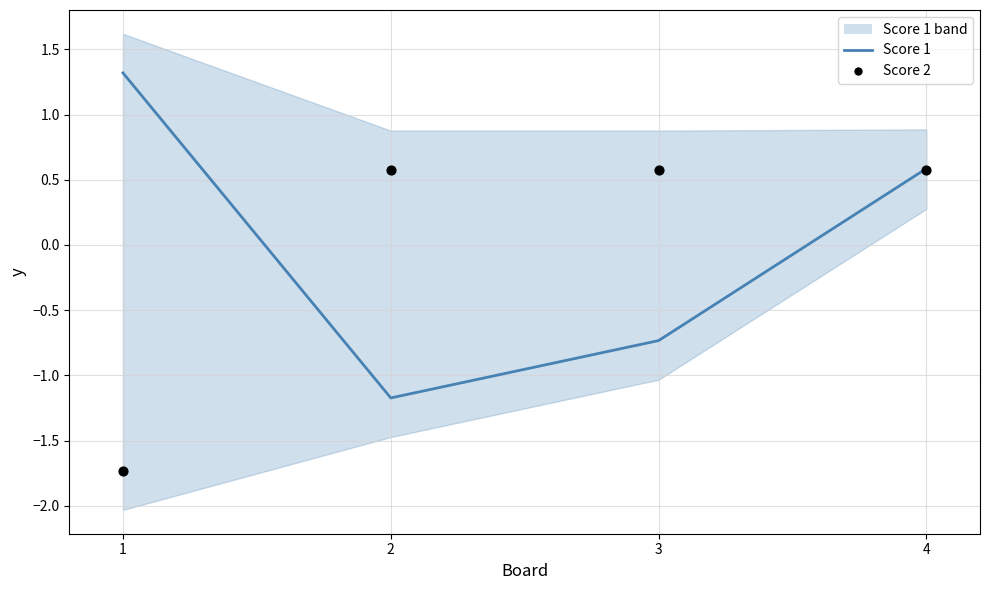

Which series has the largest Y range (max minus min)?

Score 1 line